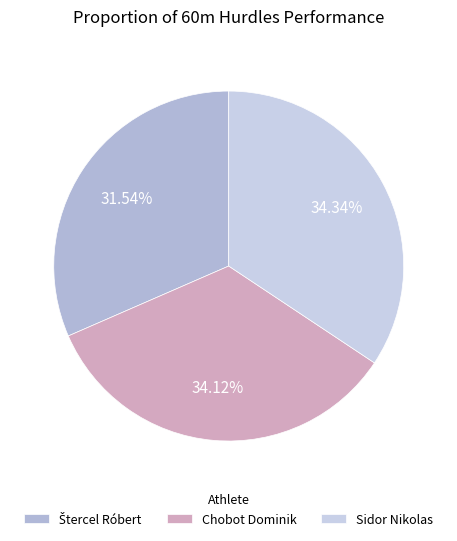

Which has a higher value, Chobot Dominik or Štercel Róbert?

Chobot Dominik